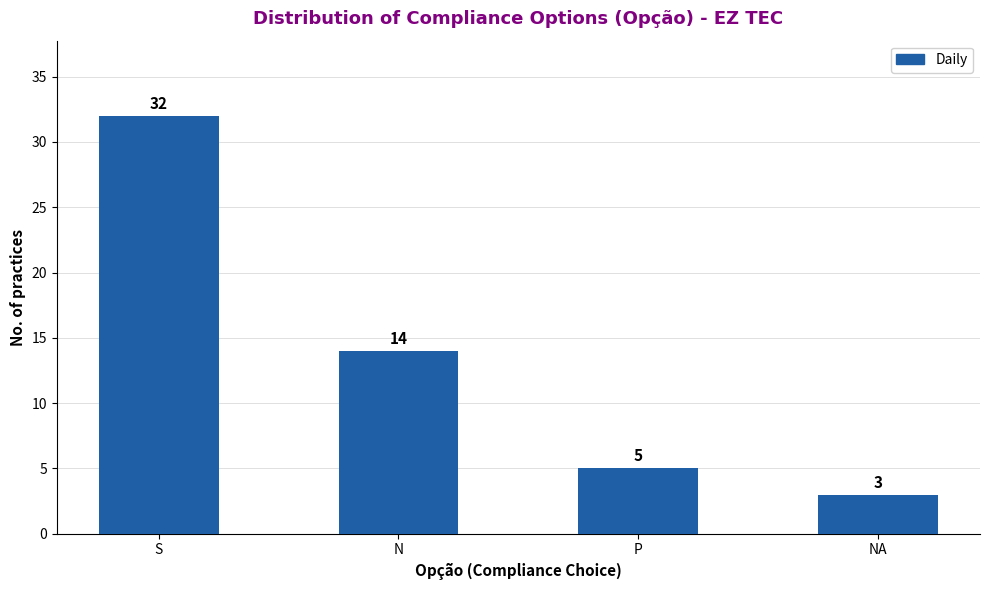

Reading right to left, extract all data points from this chart.

NA=3	P=5	N=14	S=32